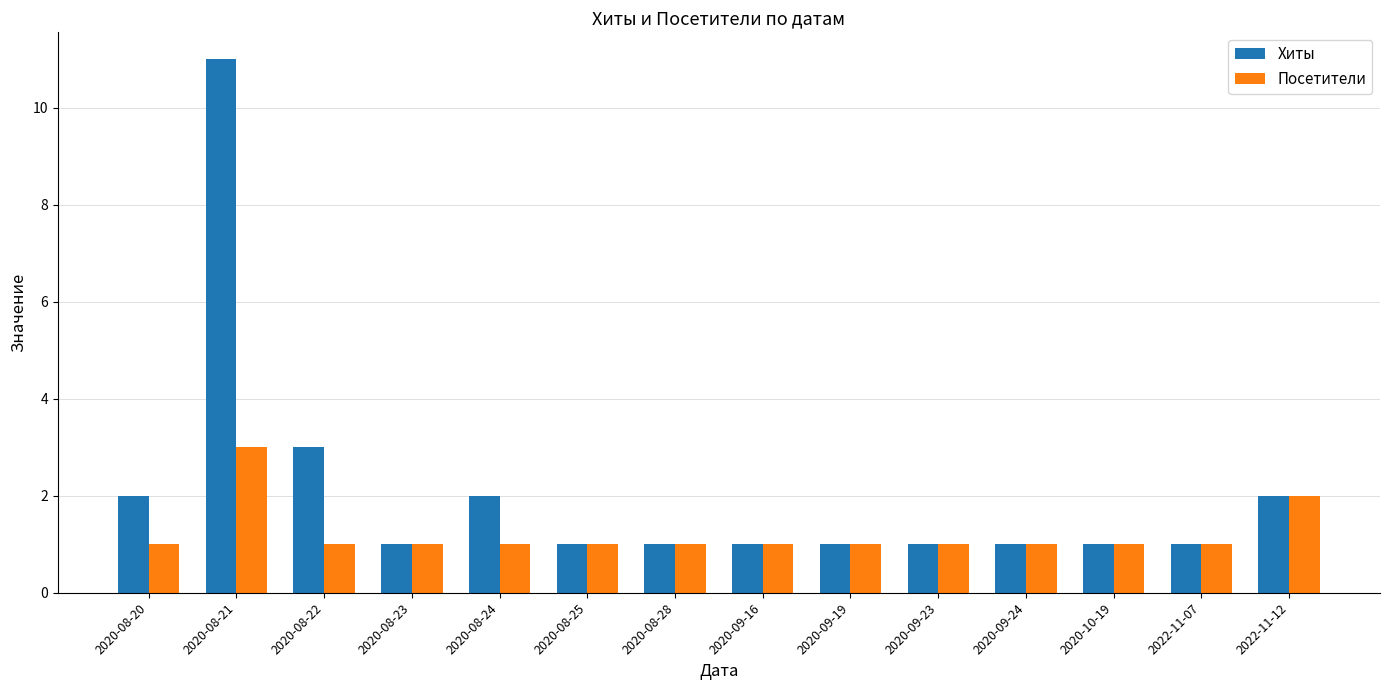

What is the label of the 11th bar from the left?

2020-09-24